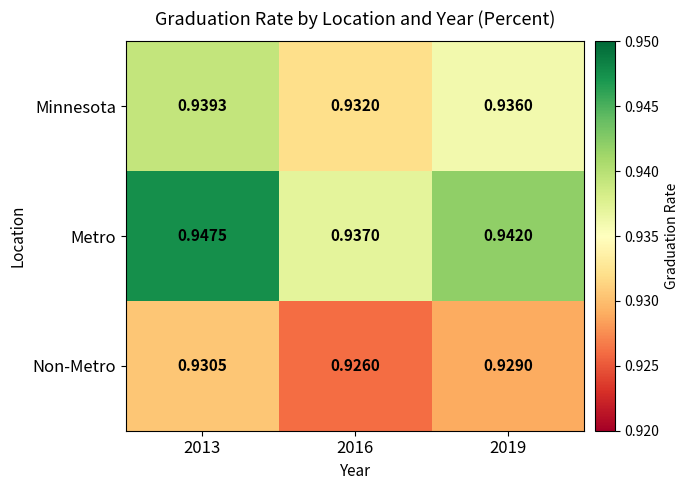

Which category has the lowest value across all series?

2016